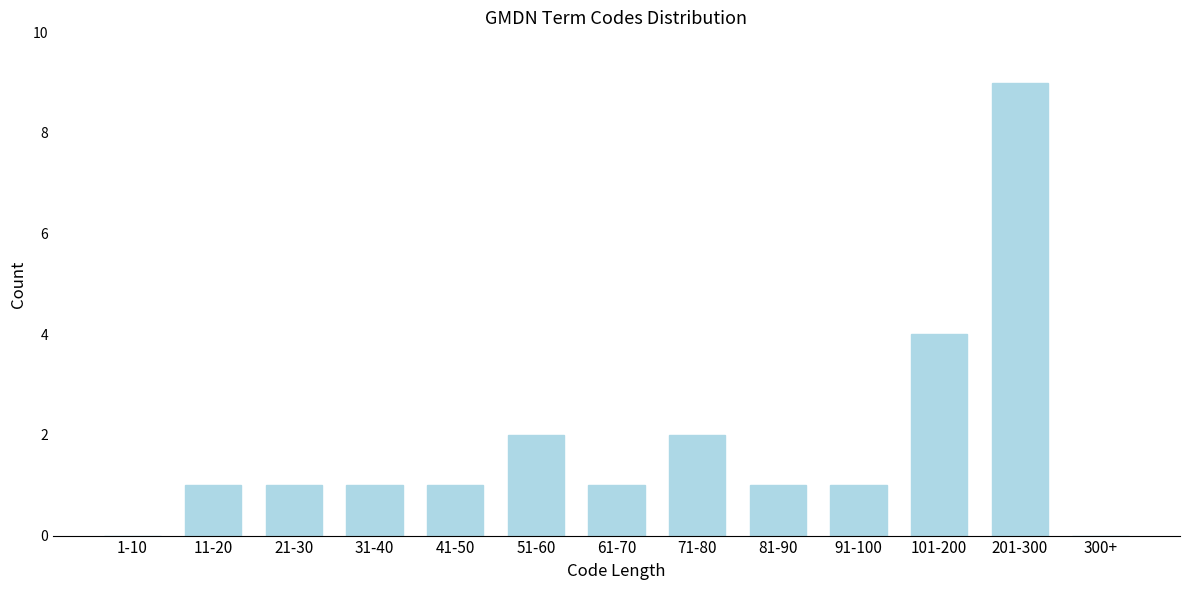

Reading left to right, transcribe all the data shown in this chart.

1-10=0	11-20=1	21-30=1	31-40=1	41-50=1	51-60=2	61-70=1	71-80=2	81-90=1	91-100=1	101-200=4	201-300=9	300+=0